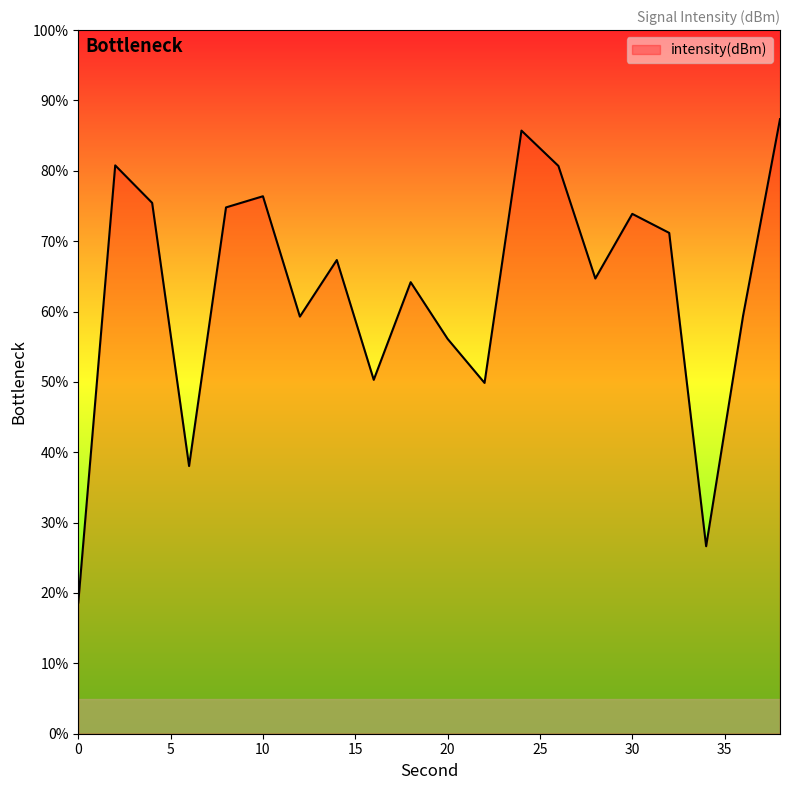

Count the number of values greater than 67.

10